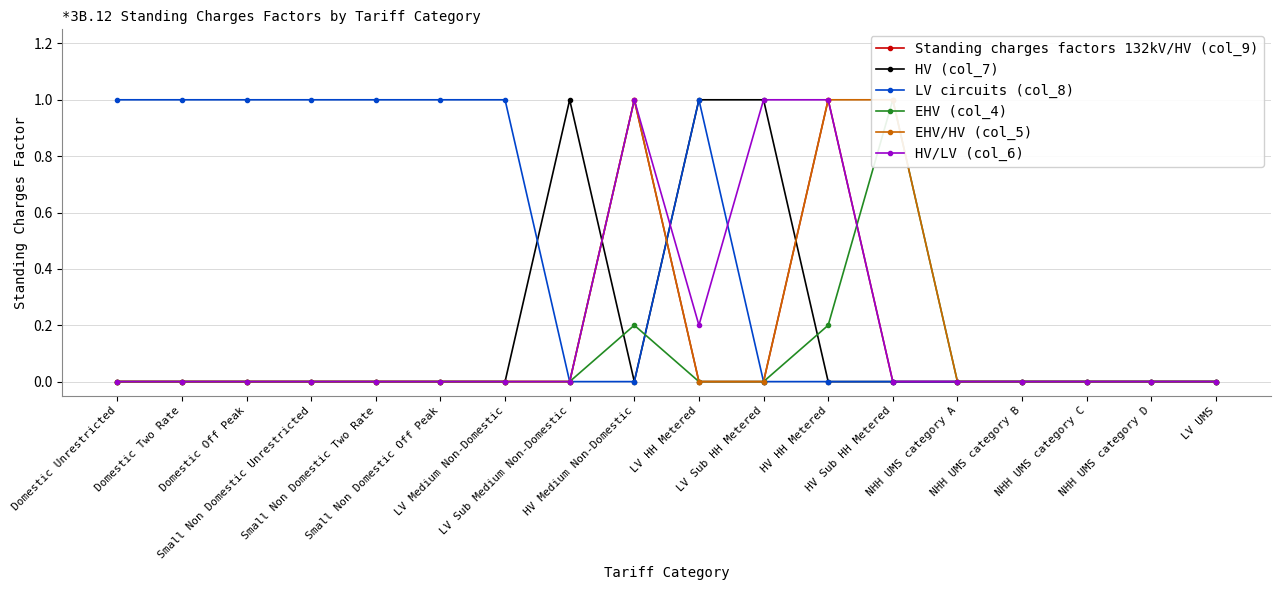

The LV circuits (col_8) series shows 1.0 at Small Non Domestic Two Rate. True or false?

True